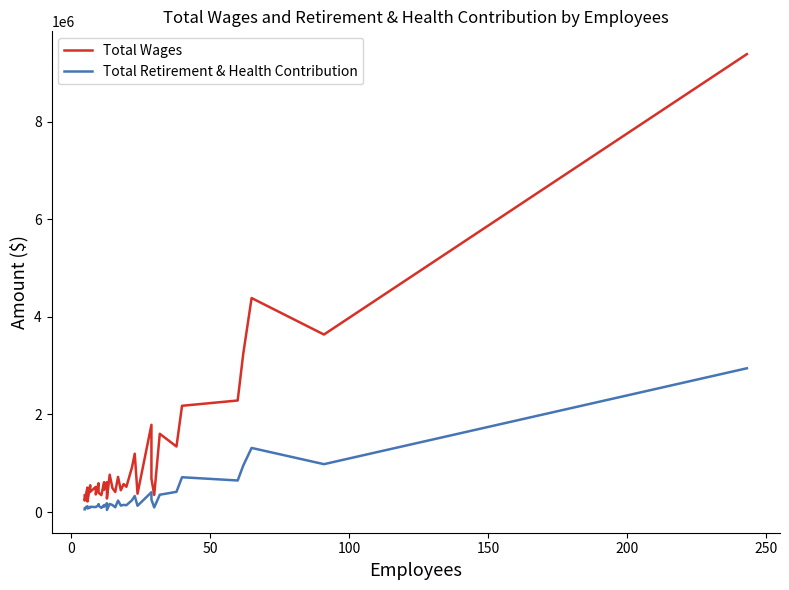

True or false: Total Retirement & Health Contribution and Total Wages intersect in this chart.

False